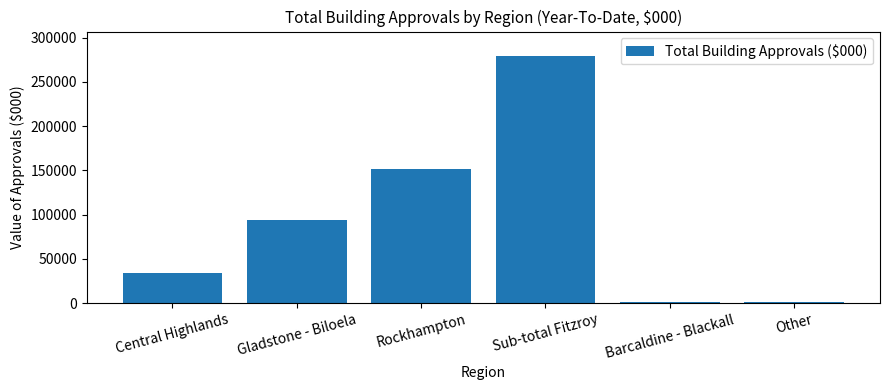

What is the sum of all values?

559859